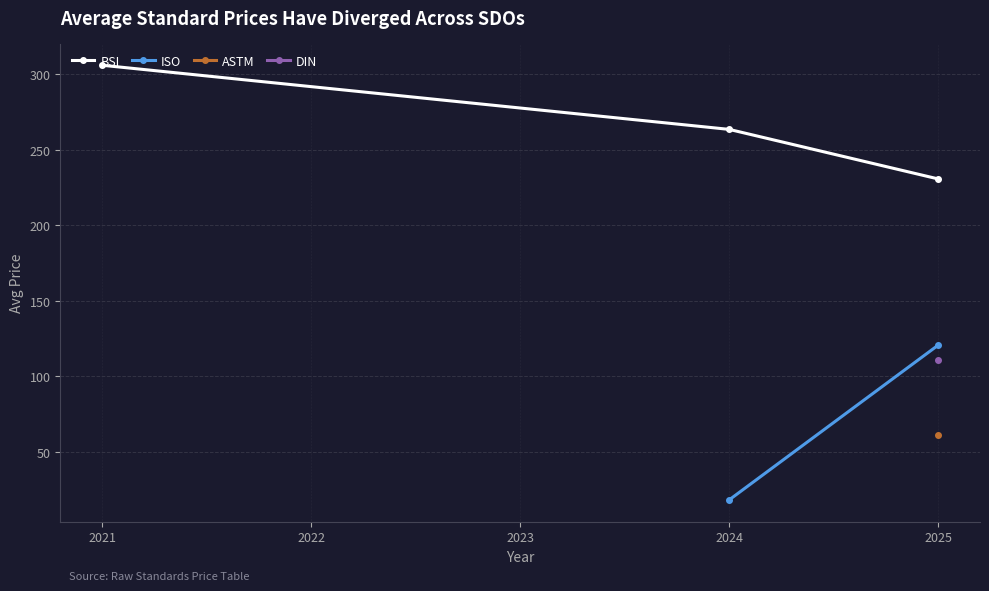

What is the highest value of the BSI series?

306.0